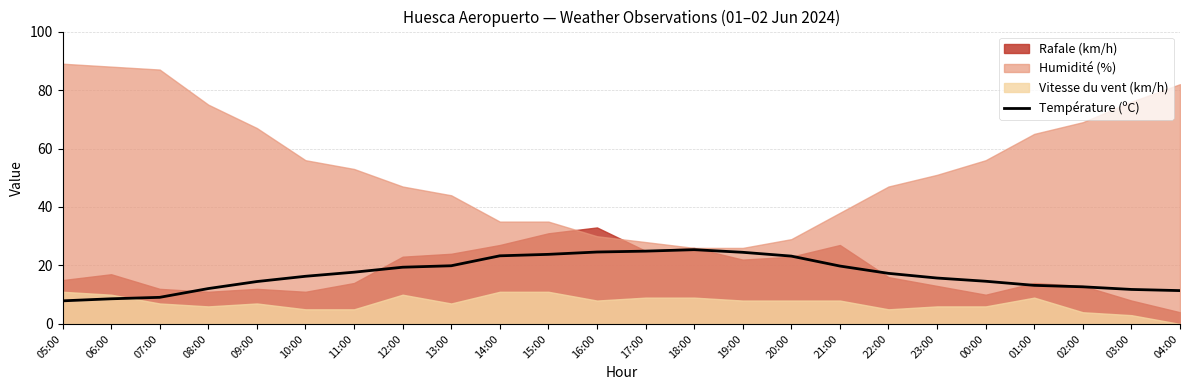

What is the average value?

17.2